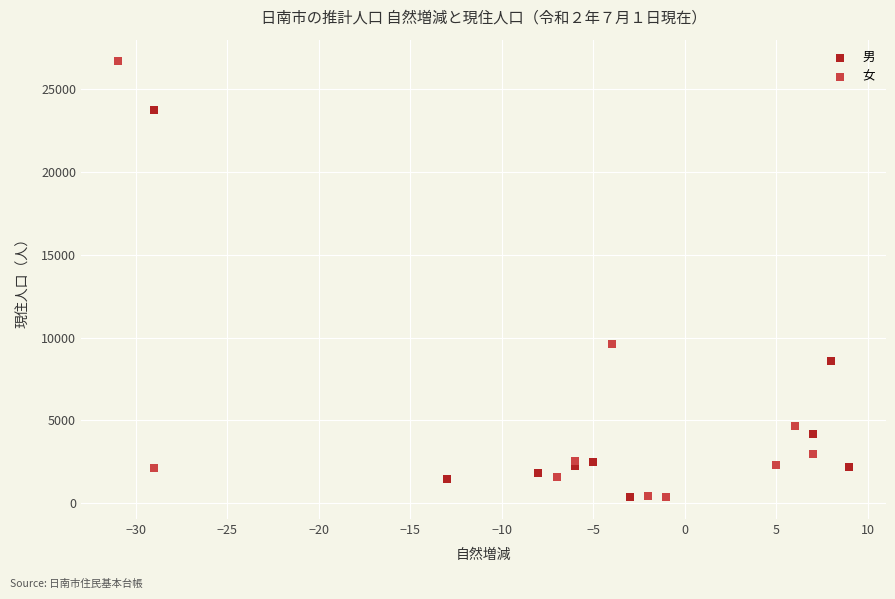

Which series contains the highest Y value?

女